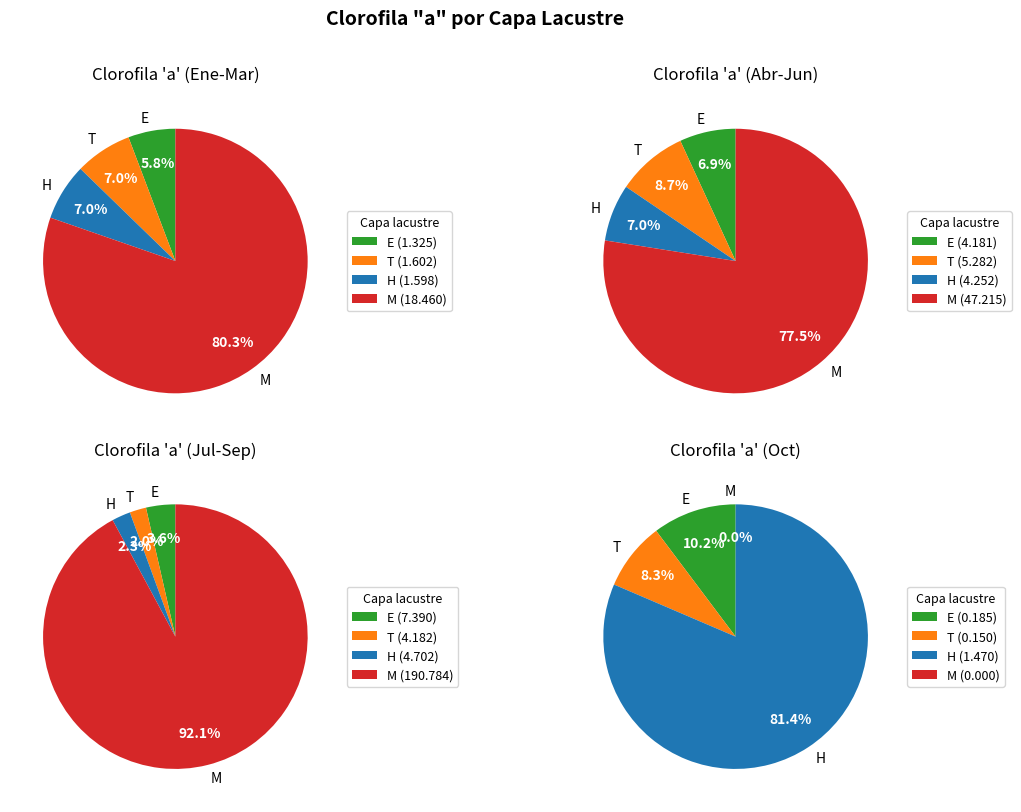

Between T and 8, which series saw the biggest shift?

M